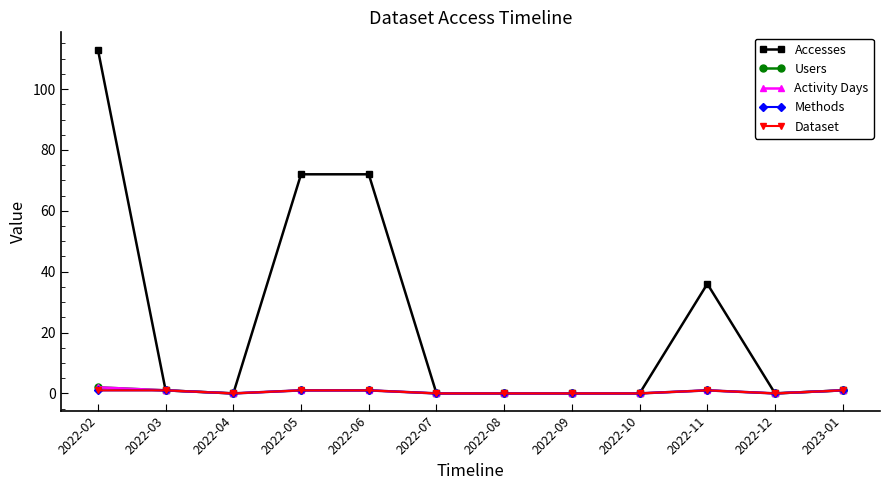

Reading right to left, transcribe all the data shown in this chart.

Accesses: 1	0	36	0	0	0	0	72	72	0	1	113
Users: 1	0	1	0	0	0	0	1	1	0	1	2
Activity Days: 1	0	1	0	0	0	0	1	1	0	1	2
Methods: 1	0	1	0	0	0	0	1	1	0	1	1
Dataset: 1	0	1	0	0	0	0	1	1	0	1	1